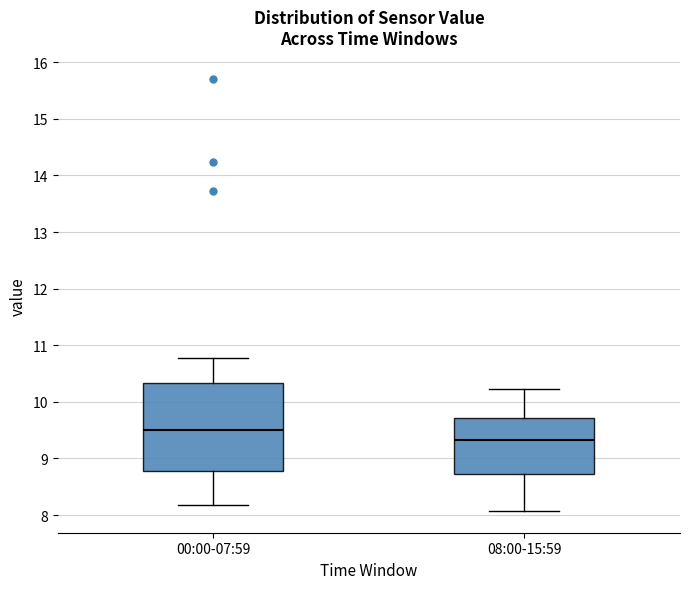

Reading left to right, transcribe this box plot: for each box, give where its median line is, the range the box spans, and where its two whiskers end, as read against the y-axis. The values are not printed on the chart, so give them approximately, as read against the axis.

00:00-07:59: median 9.5, box 8.8 to 10.3, whiskers 8.2 to 10.8
08:00-15:59: median 9.3, box 8.7 to 9.7, whiskers 8.1 to 10.2